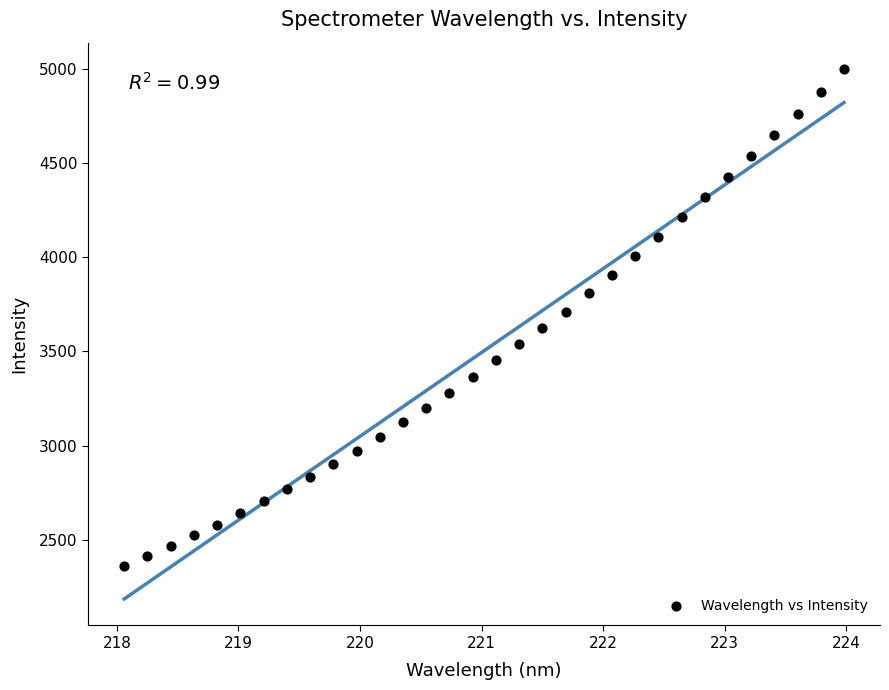

What is the range of Y values (max minus min)?

2634.7